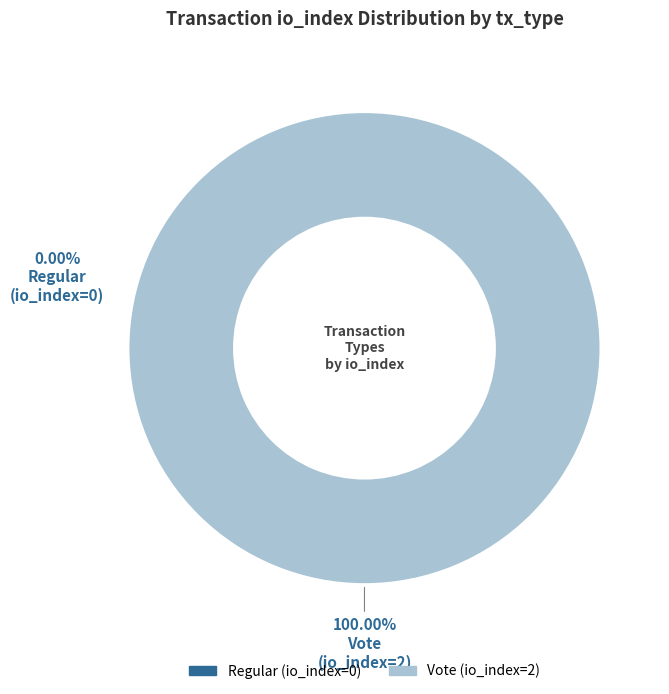

Rank the categories by value from lowest to highest.

Regular (io_index=0), Vote (io_index=2)